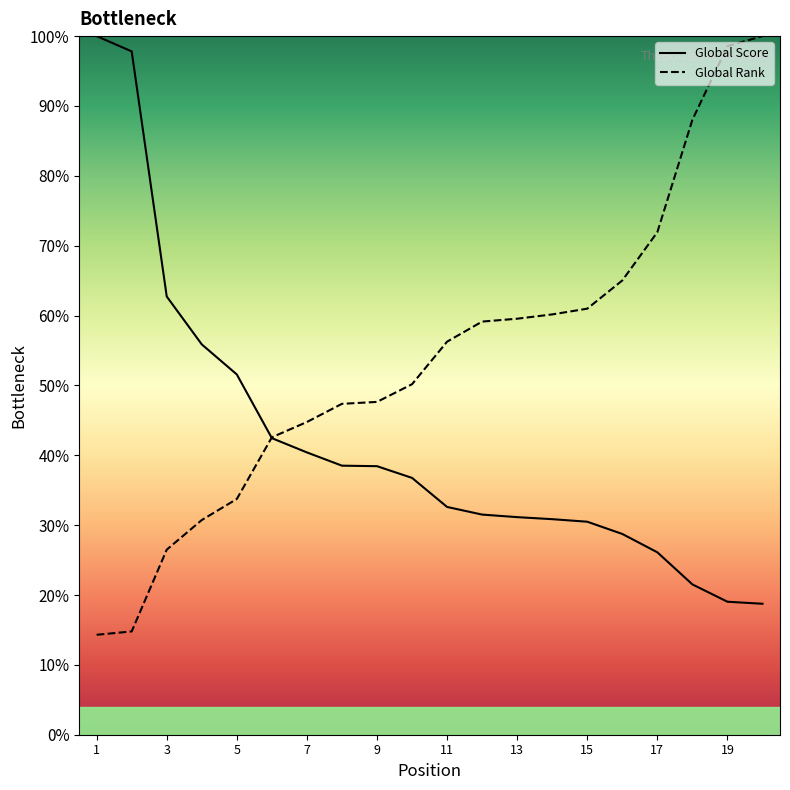

What are all the series names shown in the legend?

Global Score, Global Rank